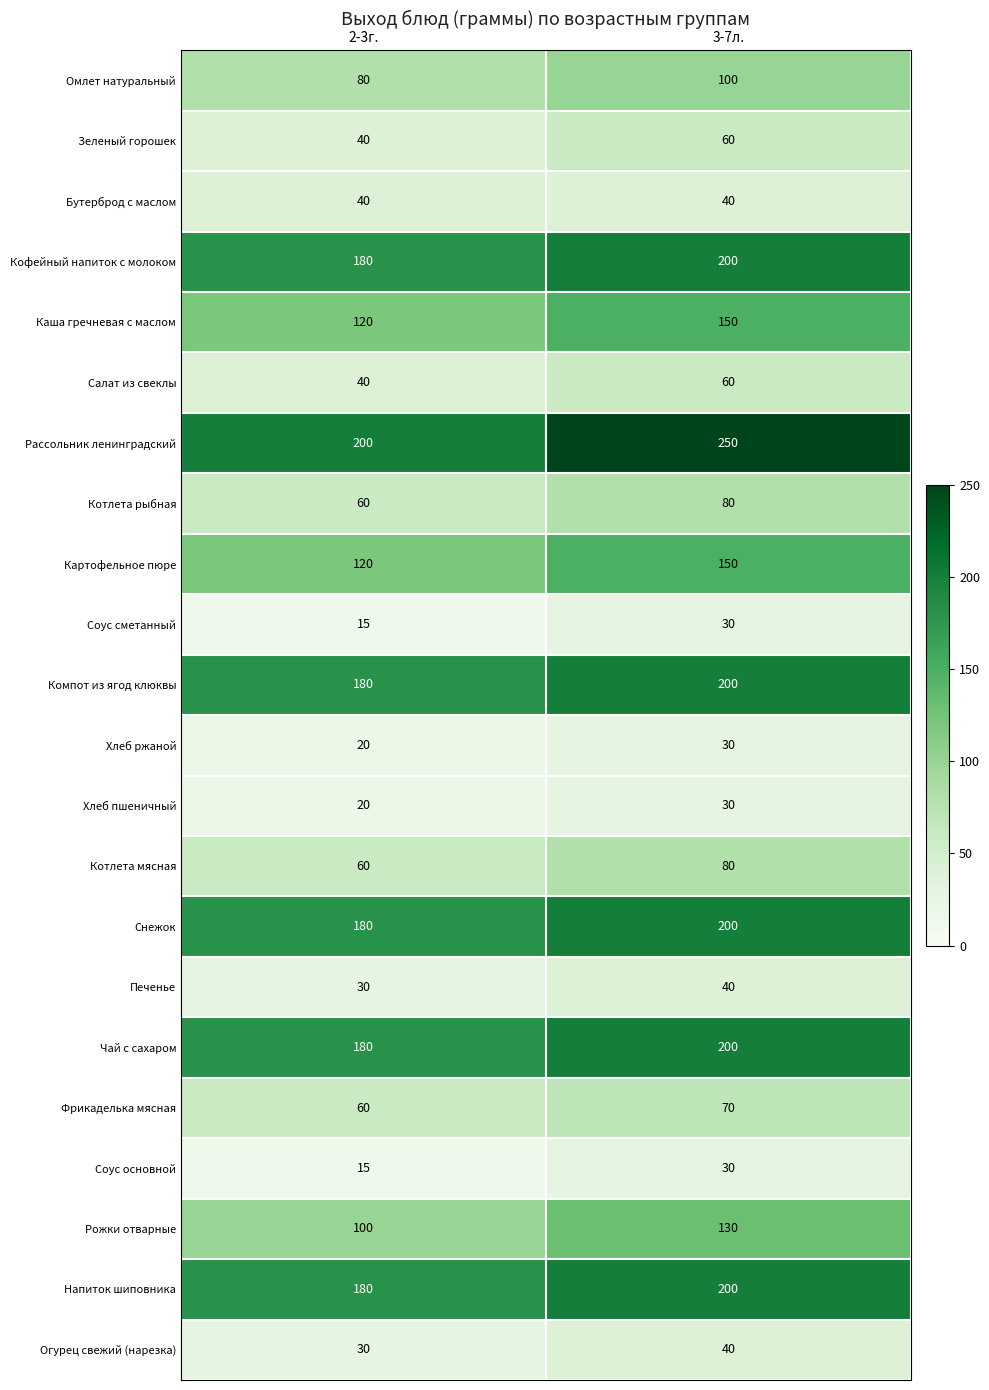

What is the spread (max minus min) of values at 3-7л.?

220